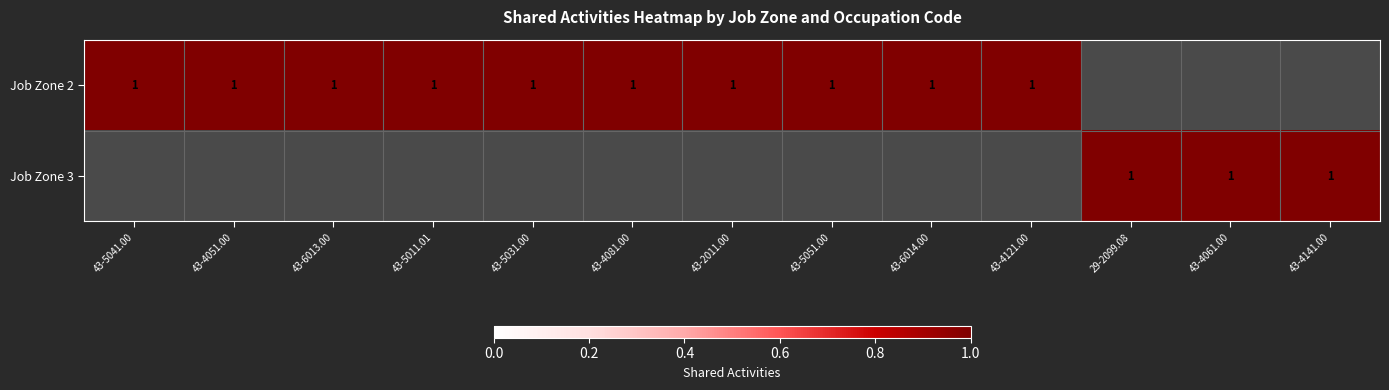

What is the difference between the highest and lowest values at 43-5051.00?

1